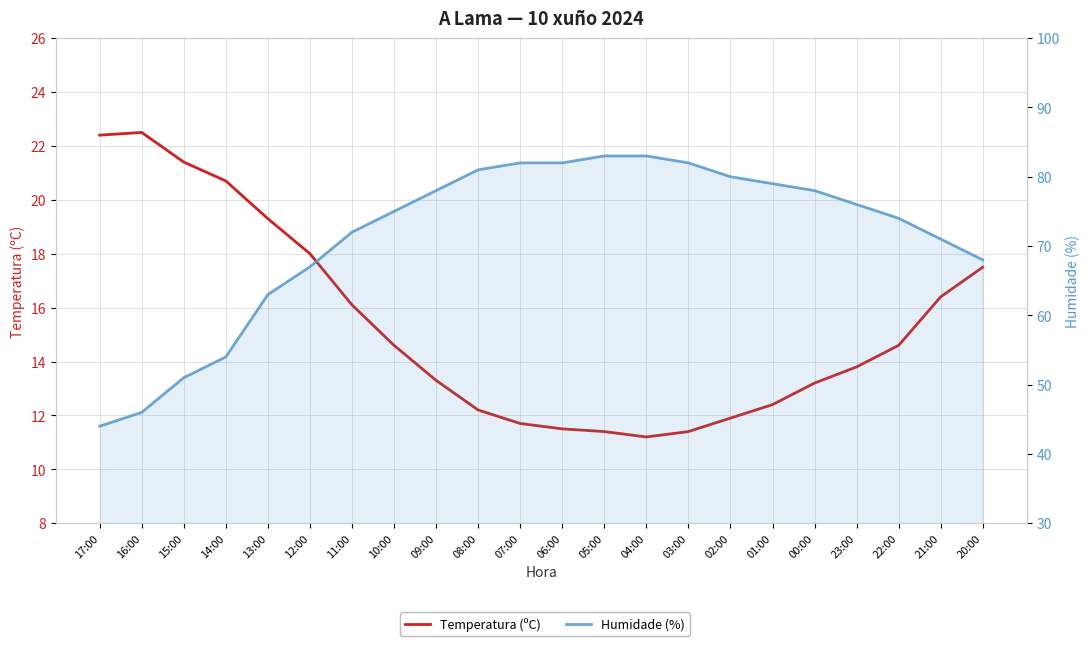

Which series has the widest spread of values?

Humidade (%)